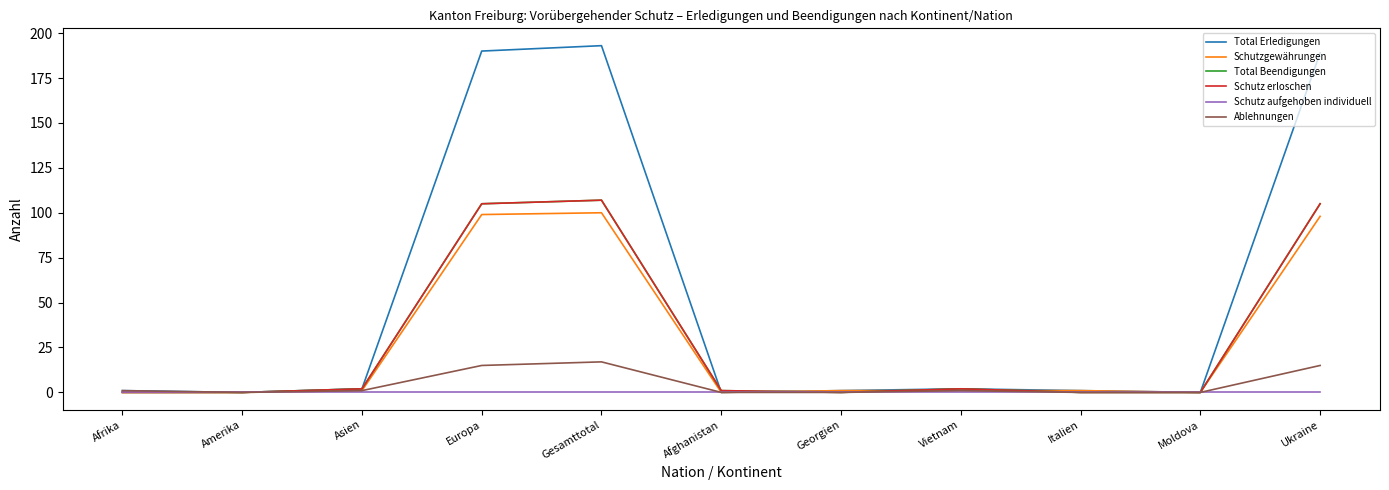

What position from the left is Afrika?

1